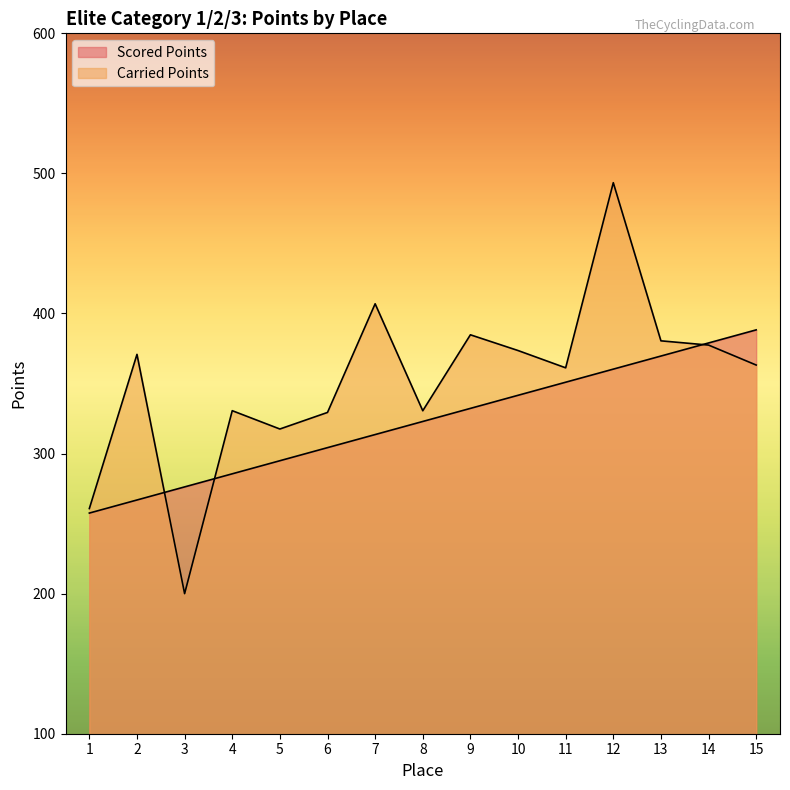

What is the sum of all Scored Points values?

4843.7